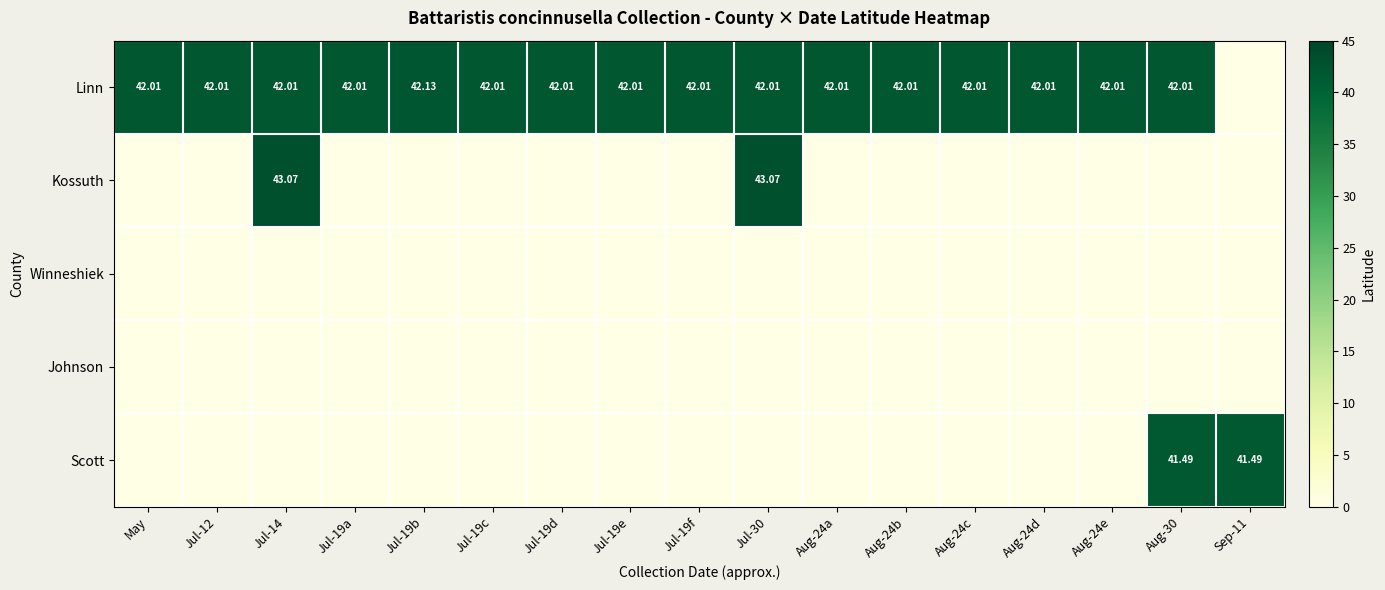

Which category has the highest value across all series?

Jul-14